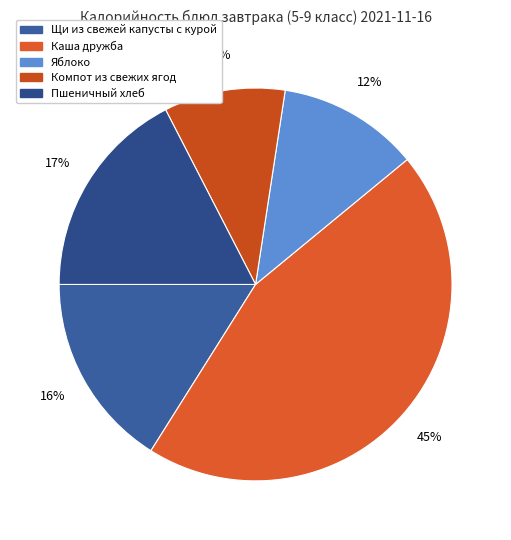

What percentage is the Каша дружба slice, to the nearest percent?

45%